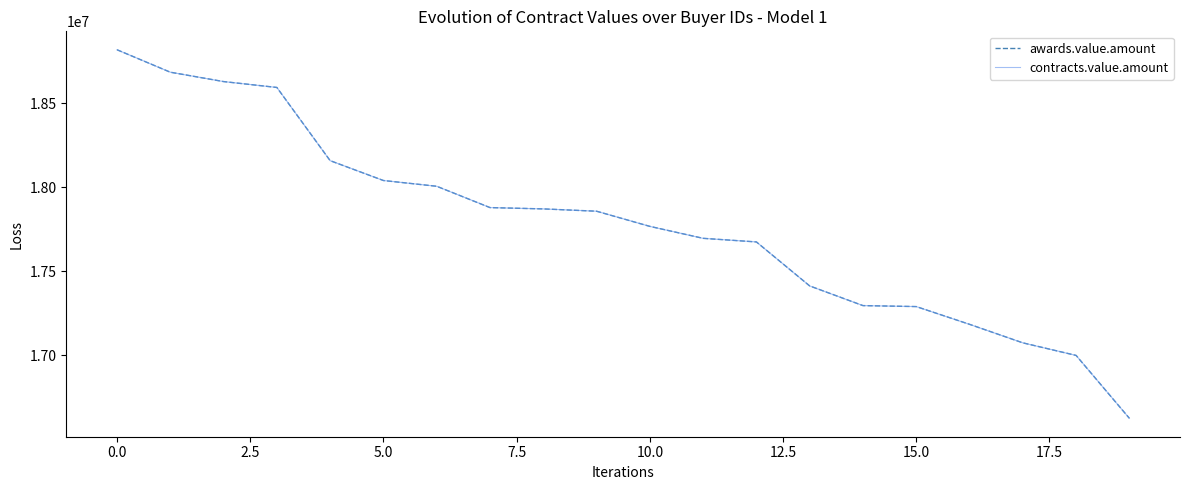

What is the sum of all awards.value.amount values?

355565376.2